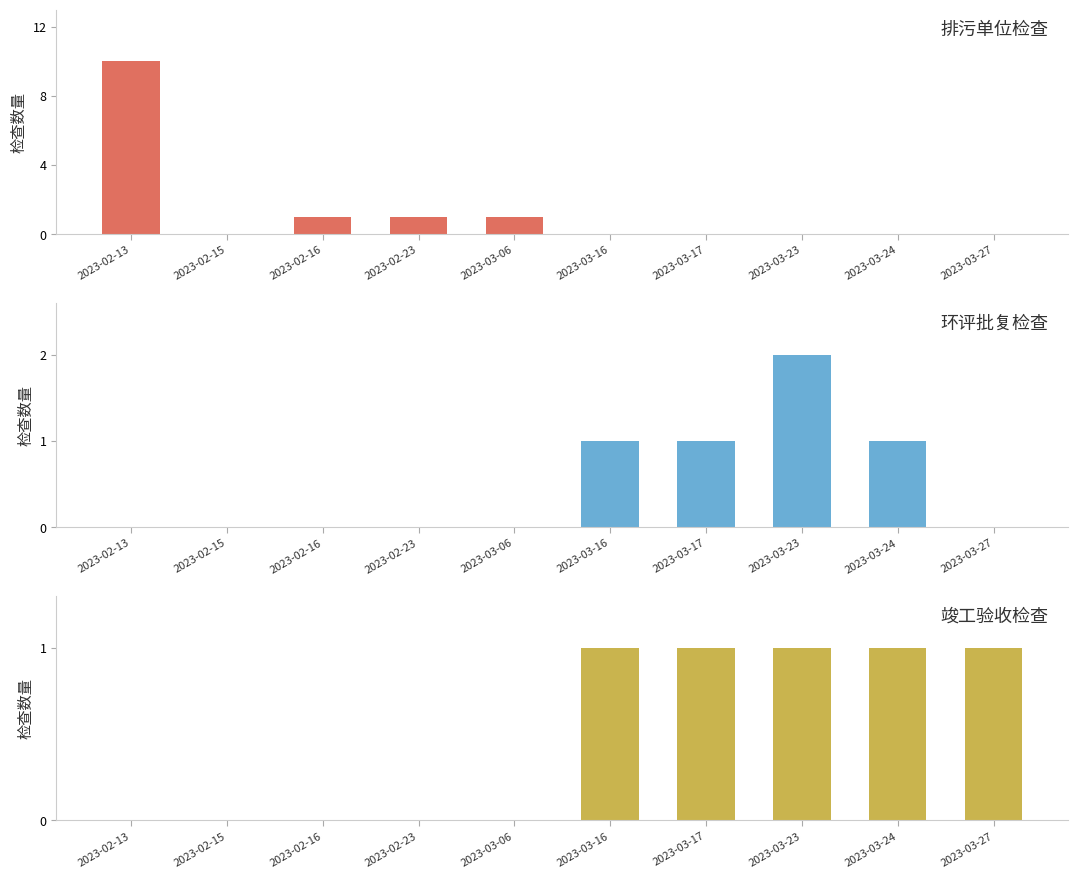

The 排污单位 series shows 1 at 2023-03-06. True or false?

True